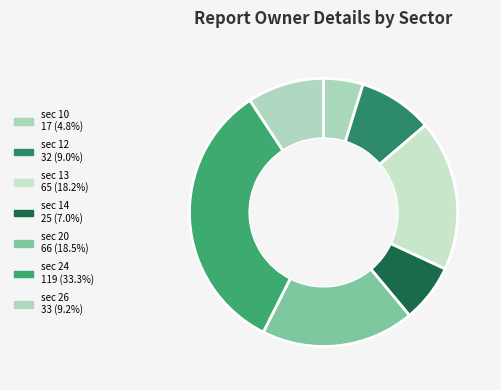

Count the number of slices in the pie.

7